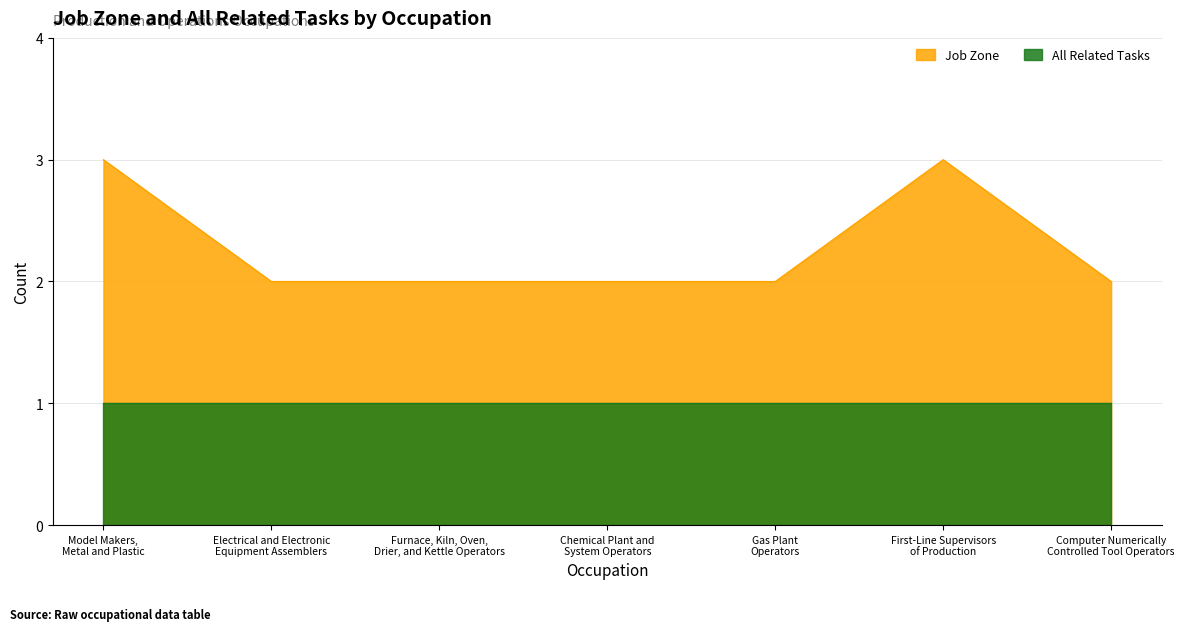

How many points are higher than both their immediate neighbors (excluding endpoints)?

1